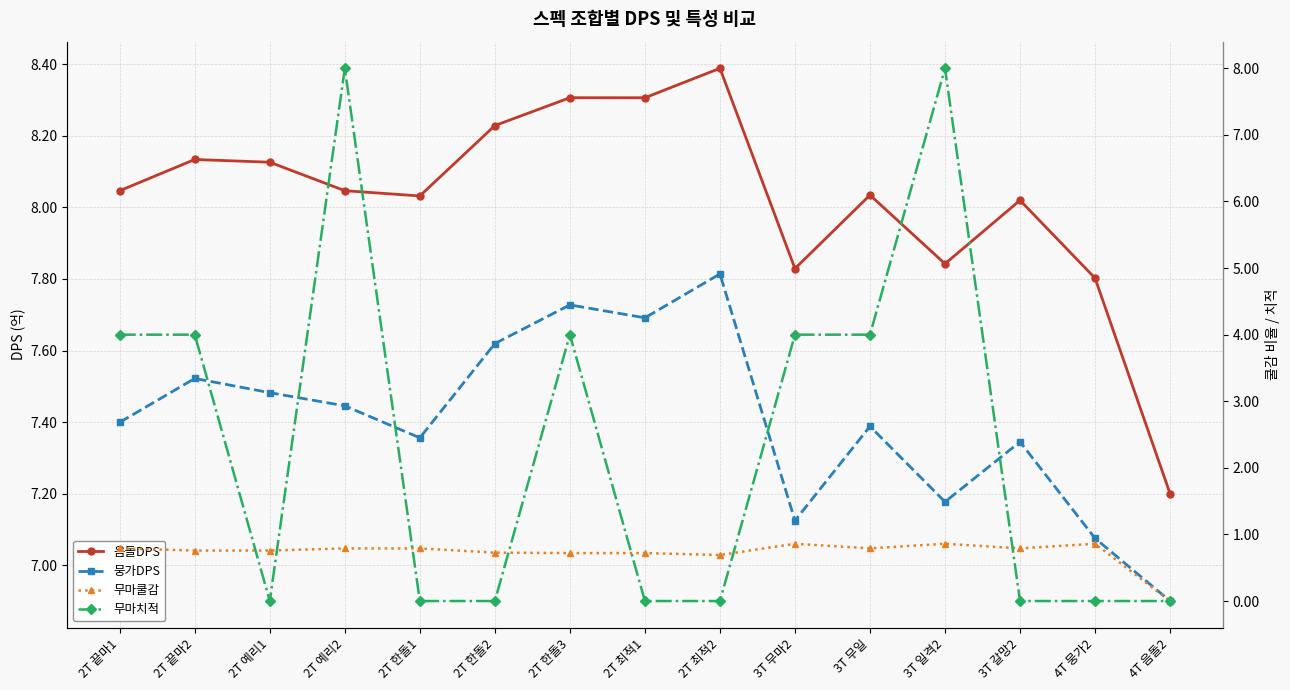

What is the label of the 13th point from the right?

2T 예리1